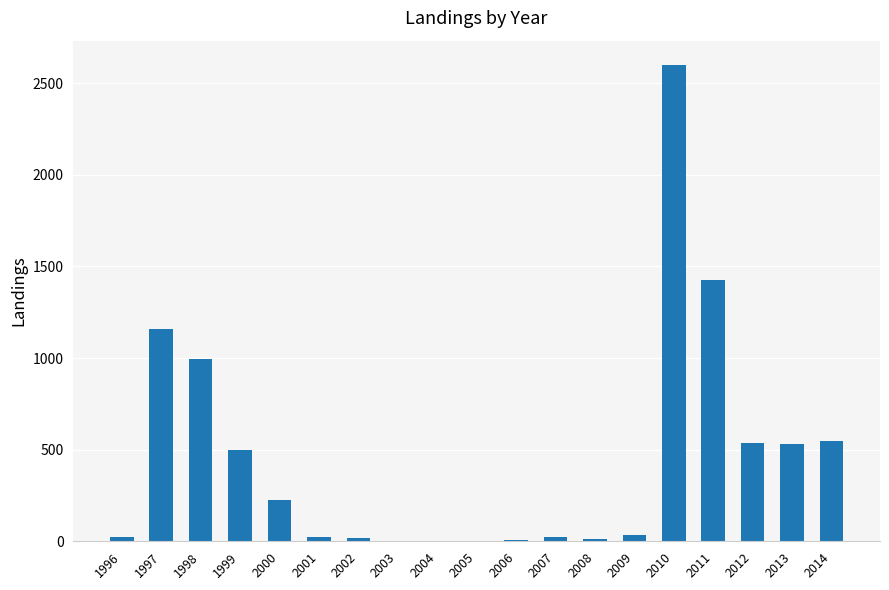

What is the greatest value displayed?

2602